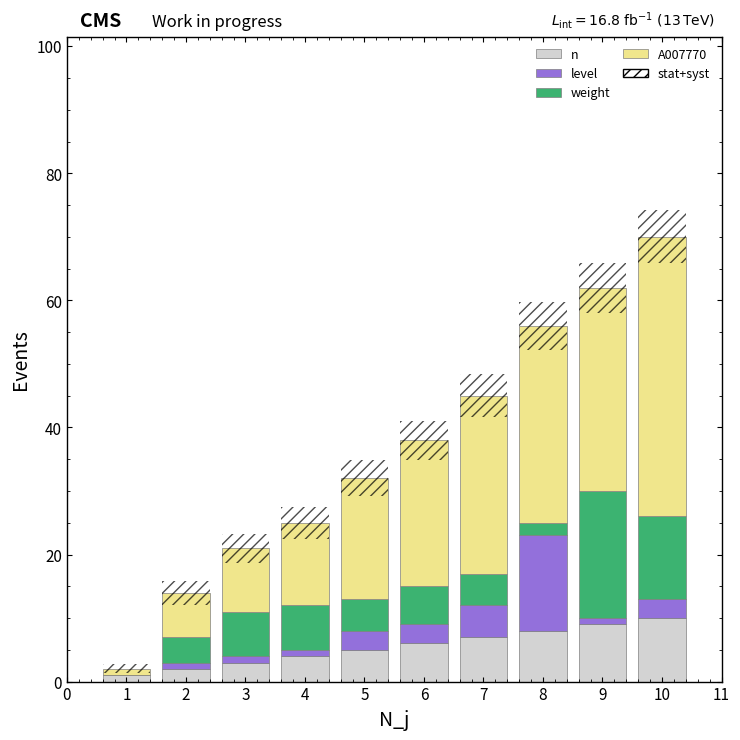

How many values in the A007770 series are below 23?

5